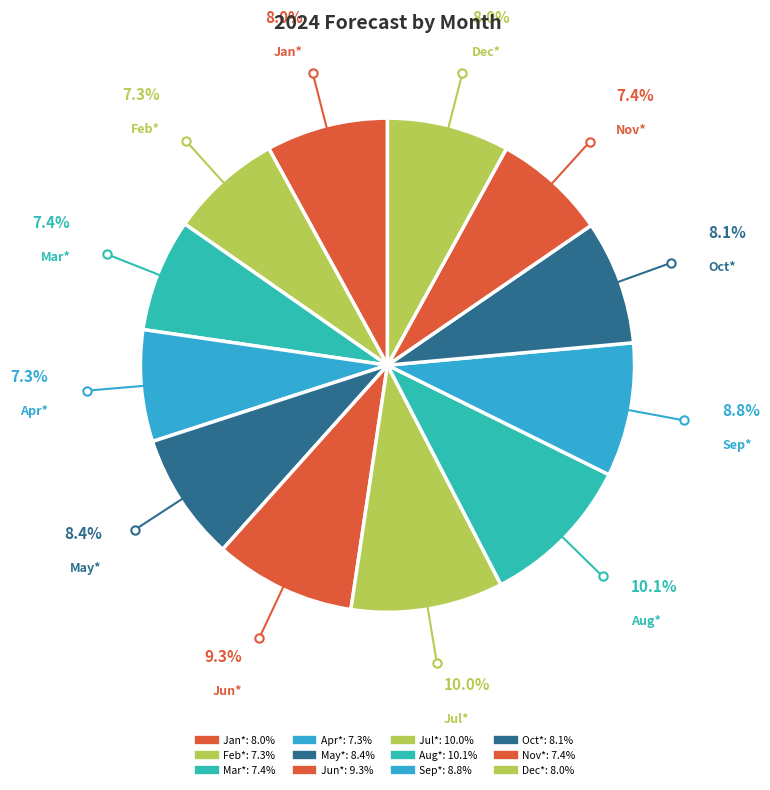

Is there a majority slice in this chart?

No